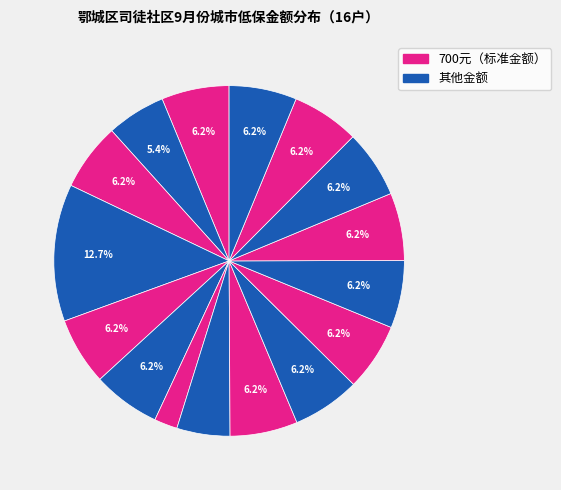

How many segments does this pie chart have?

16